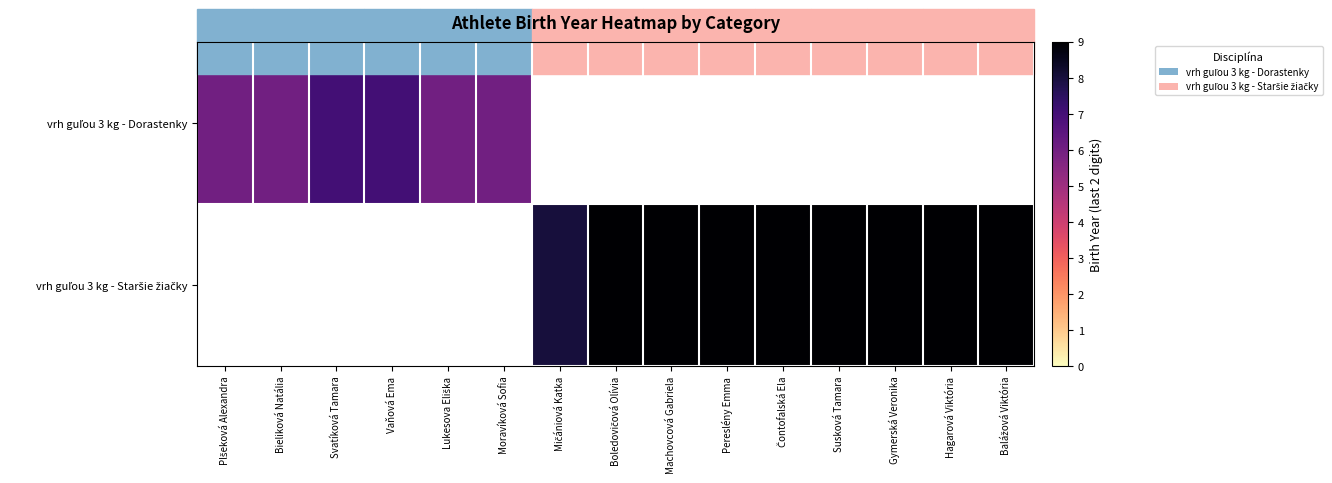

Is the value of vrh guľou 3 kg - Staršie žiačky at Vaňová Ema greater than the value of vrh guľou 3 kg - Dorastenky at Susková Tamara?

No